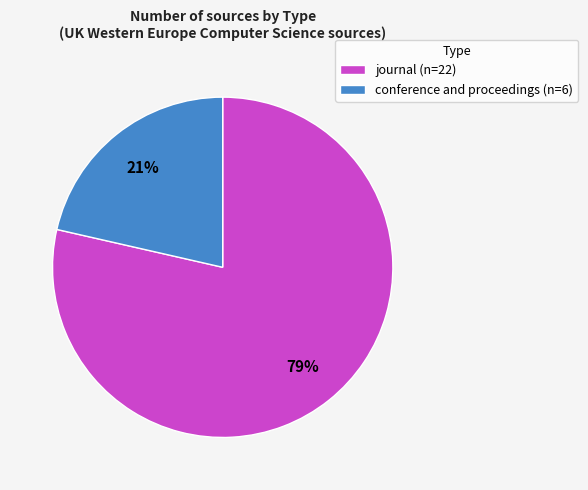

To the nearest percent, what percentage of the pie is journal?

79%